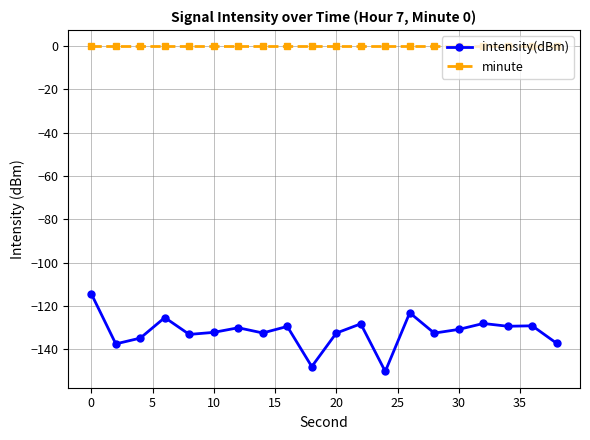

How many data points does each series have?

20